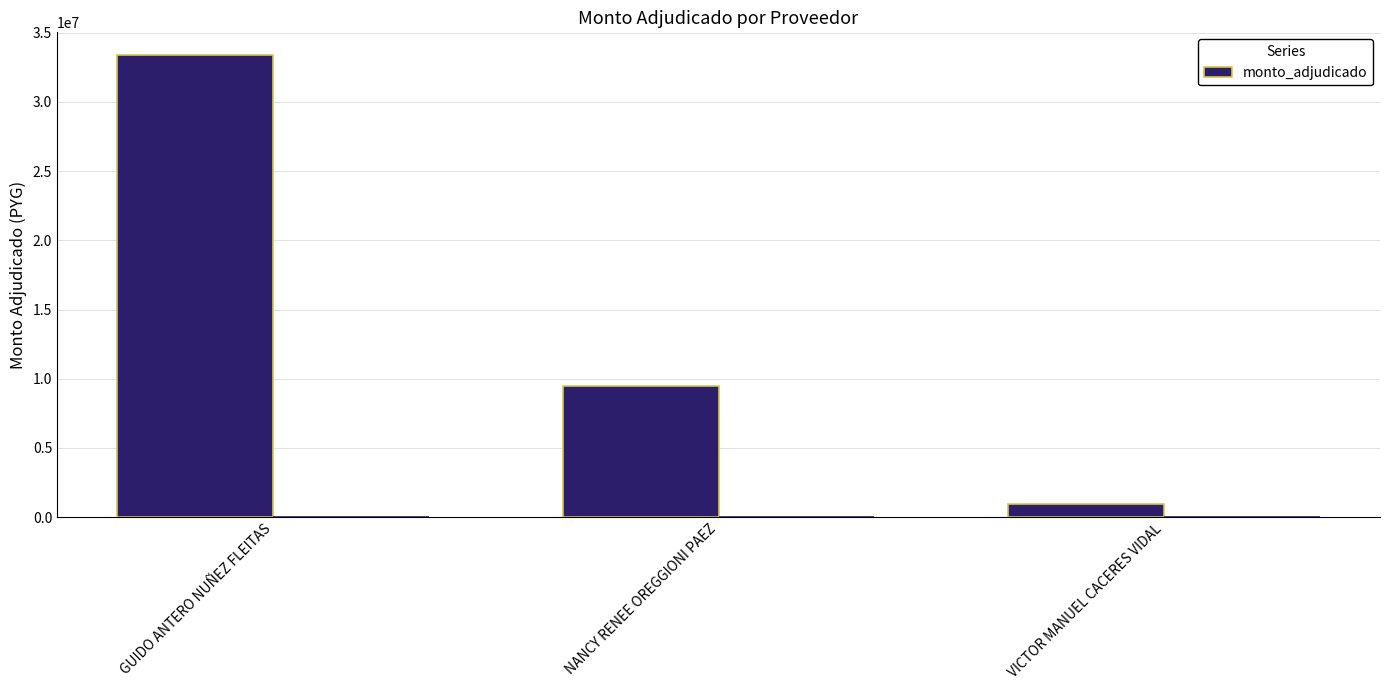

The value of monto_adjudicado at VICTOR MANUEL CACERES VIDAL is 959750. True or false?

True